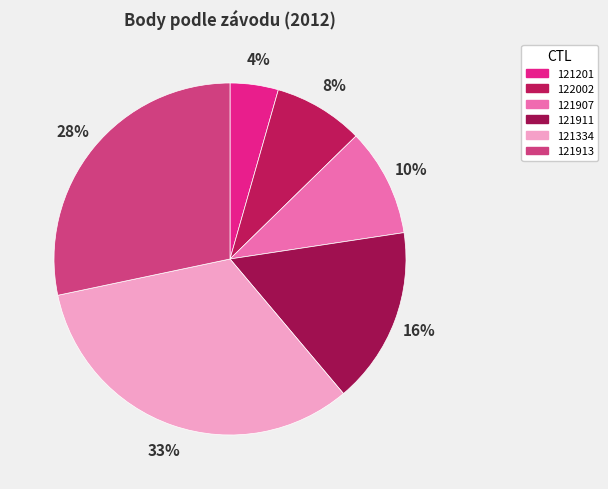

Which category has the smallest portion of the pie?

121201